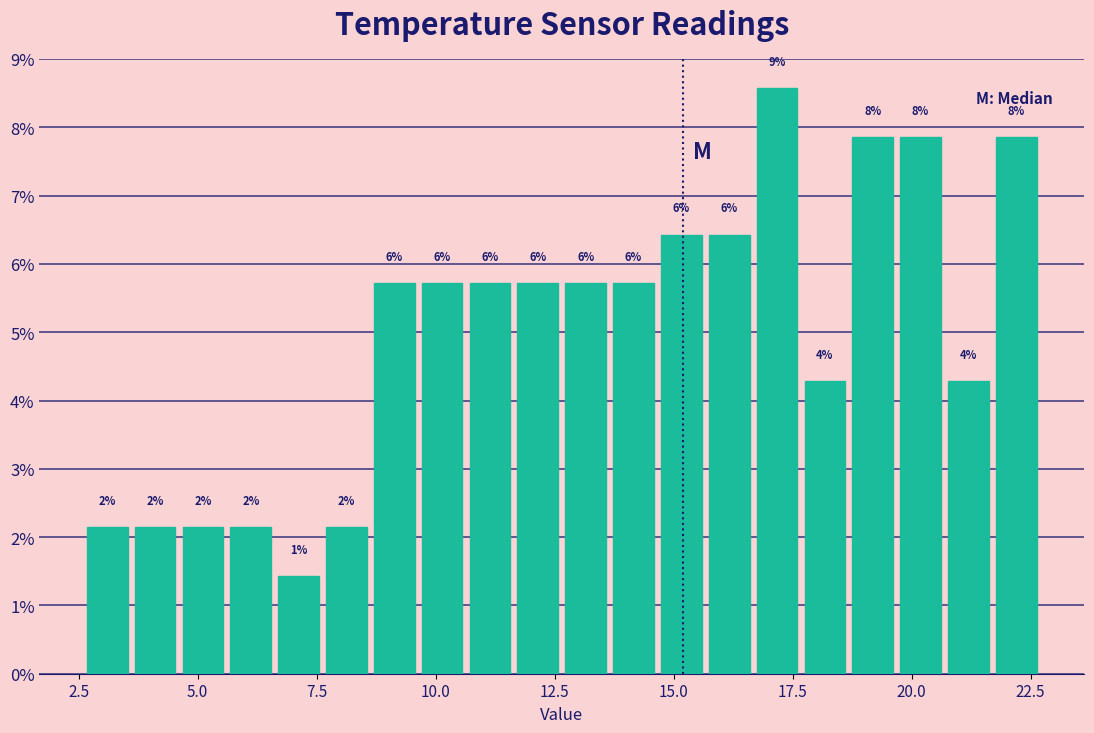

Read against the x-axis, roughly where is the centre of the tallest bar?

17.0